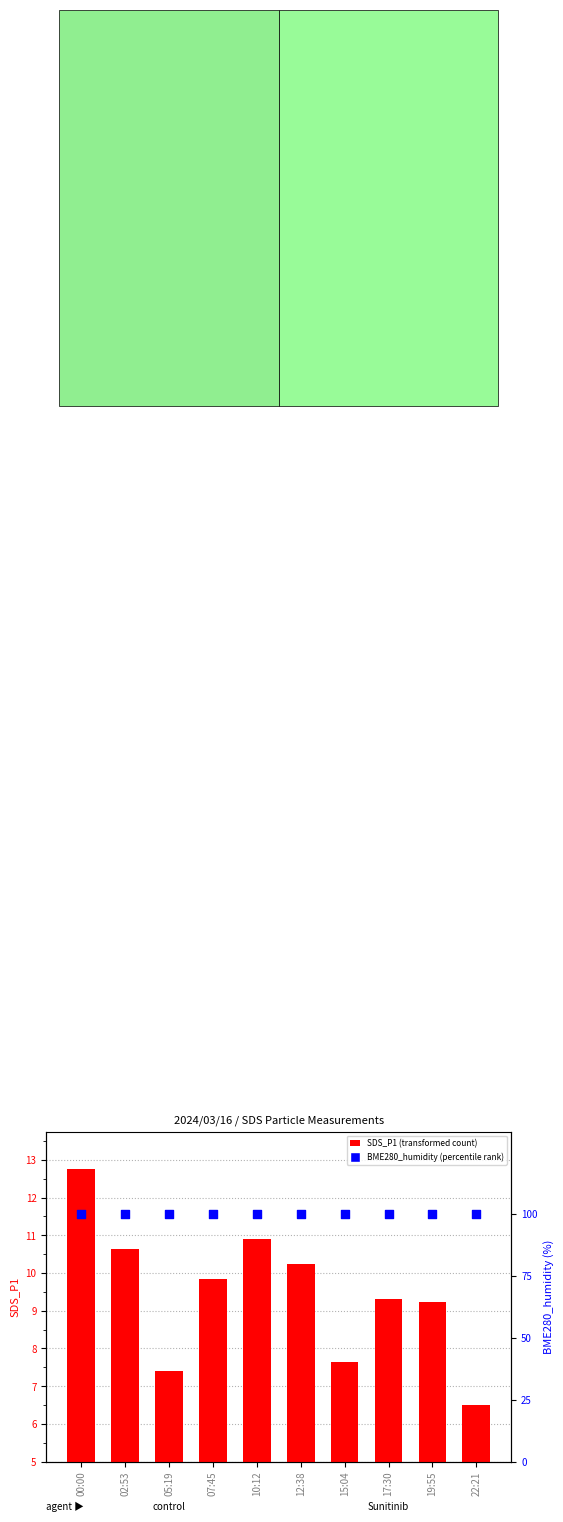

At which category is the sum across all series the highest?

00:00